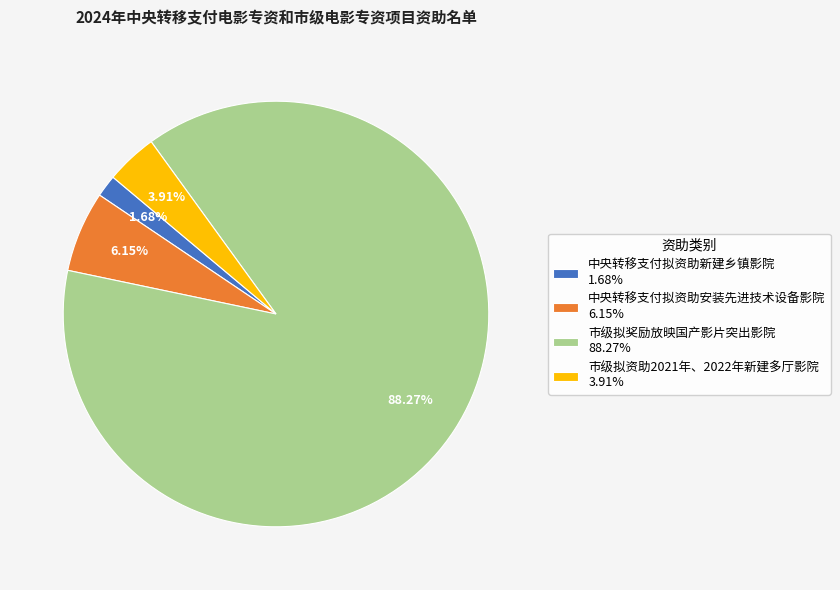

Which slice is the largest?

市级拟奖励放映国产影片突出影院